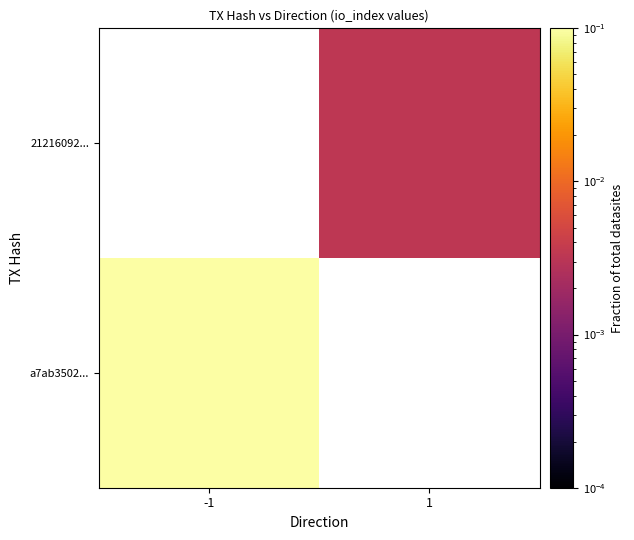

The value of a7ab3502... at -1 is 0.1. True or false?

True